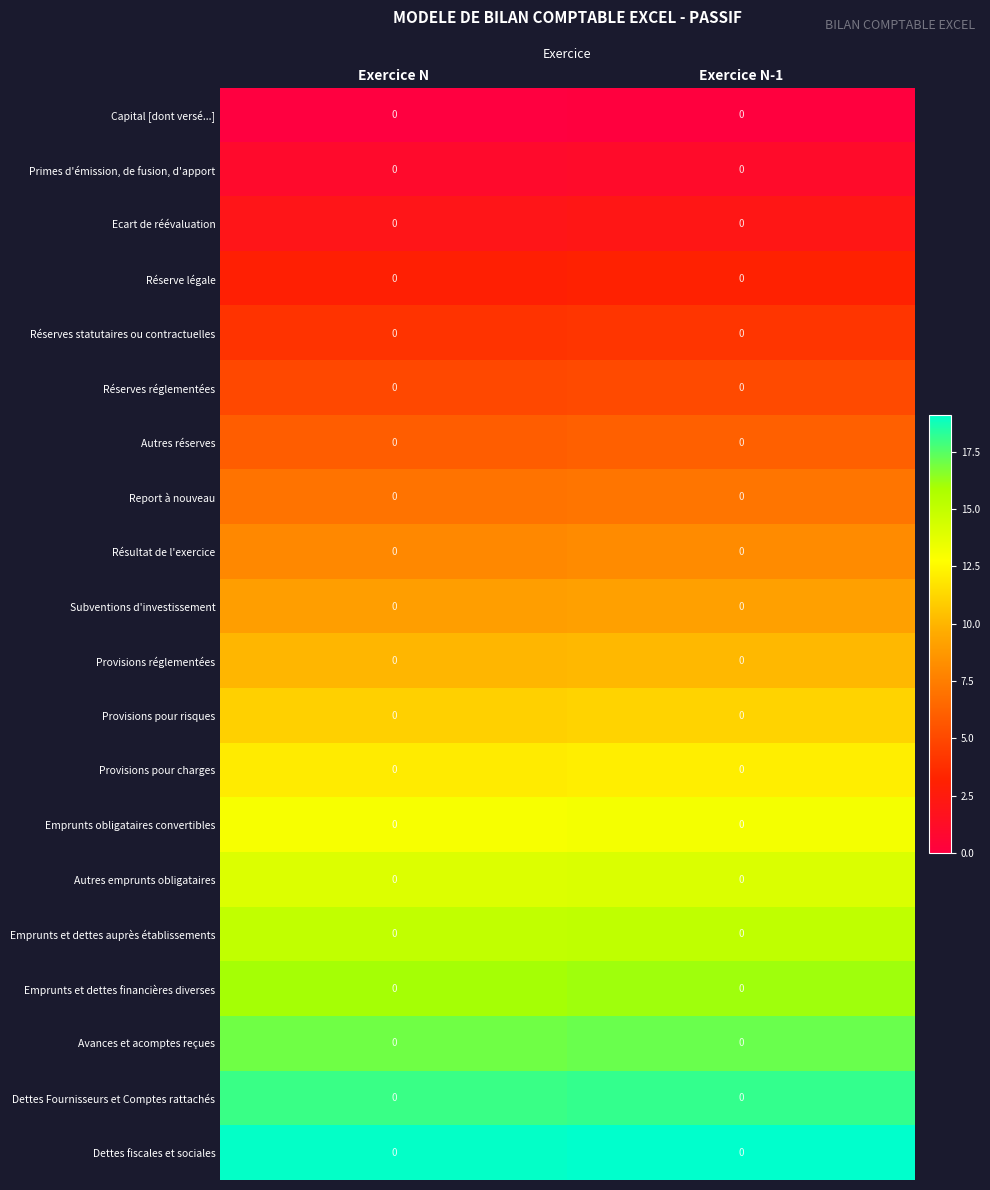

How many series are shown in this chart?

20